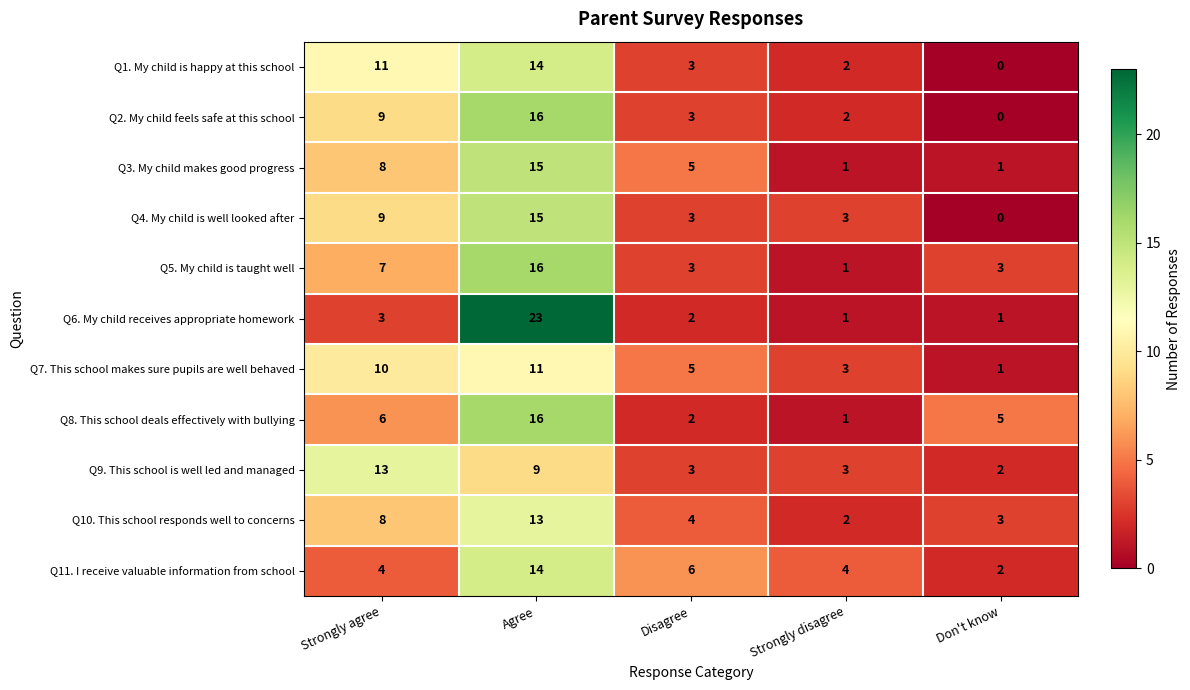

The Q1. My child is happy at this school series shows 11 at Strongly agree. True or false?

True